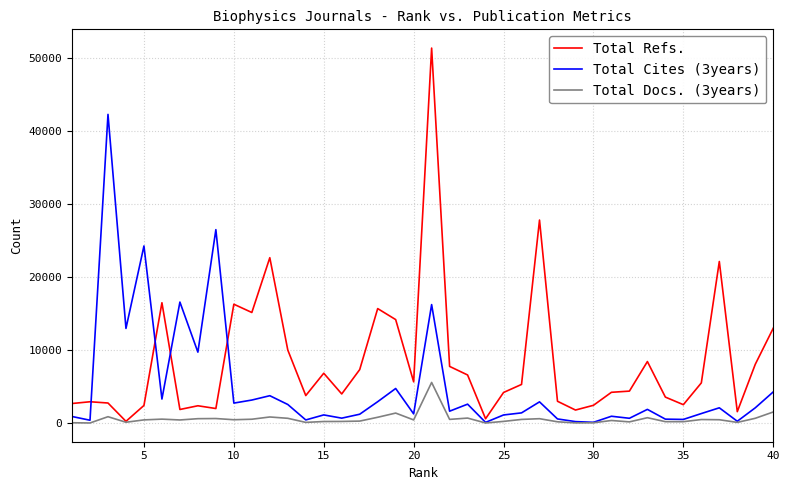

Which series has the largest total across all categories?

Total Refs.